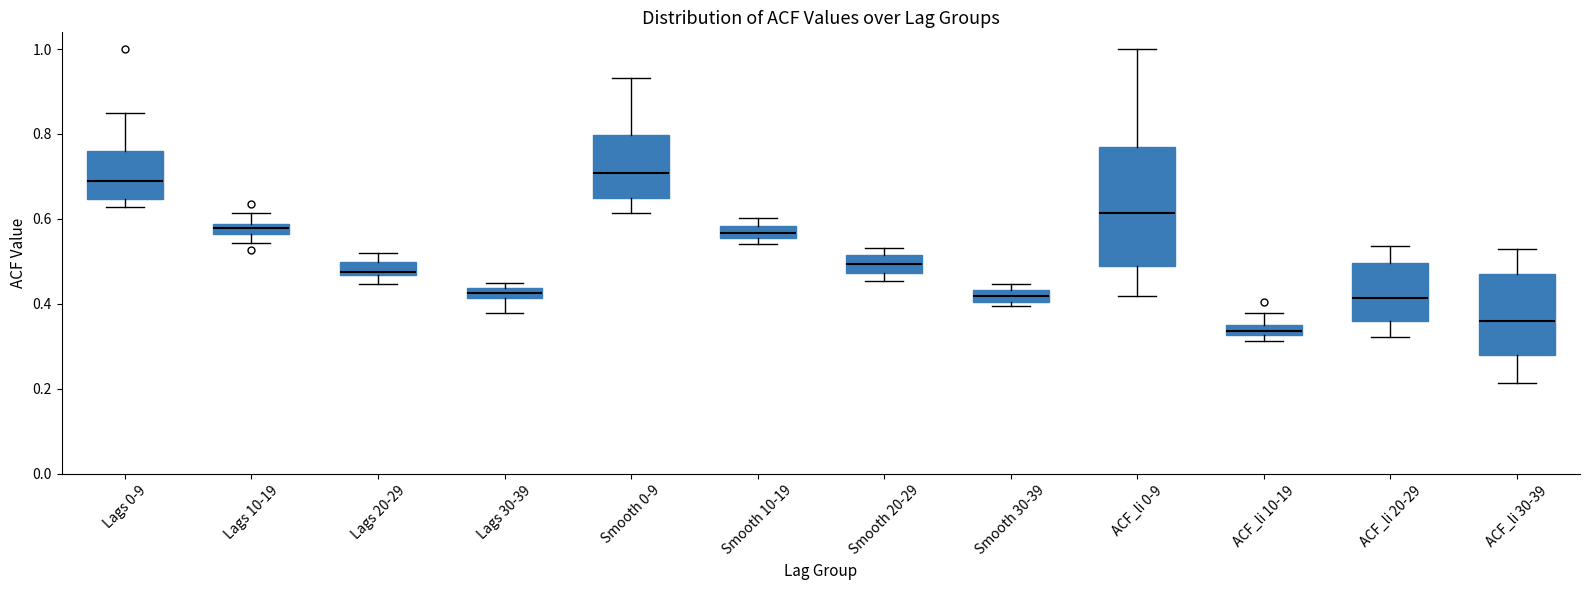

Which box is the tallest, from its lower edge to its upper edge?

ACF_li 0-9